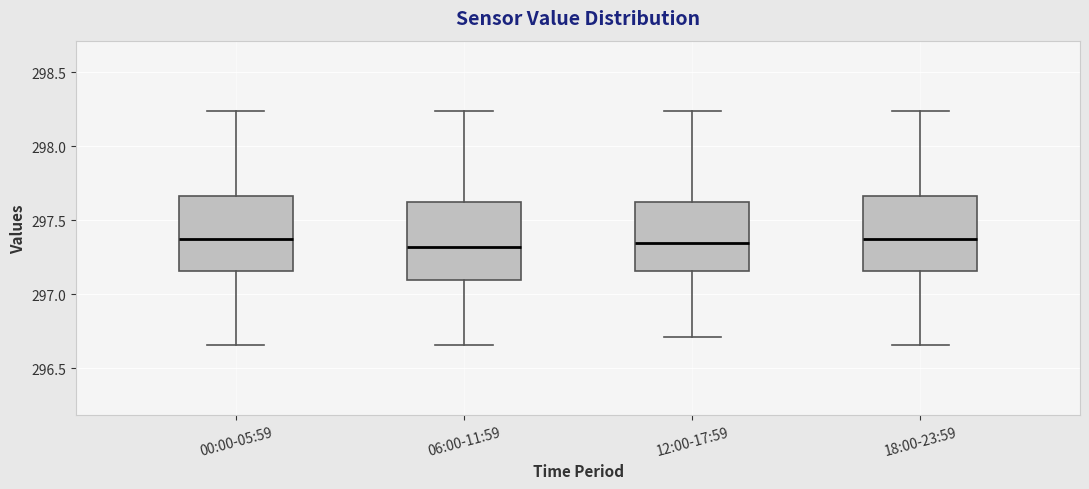

Where does the upper whisker of the box for 00:00-05:59 end on the y-axis? The values are not printed on the chart, so give them approximately, as read against the axis.

298.25